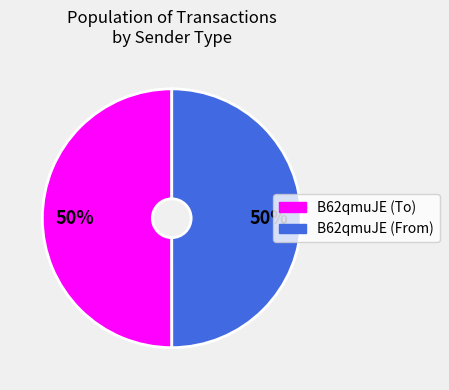

Count the number of slices in the pie.

2